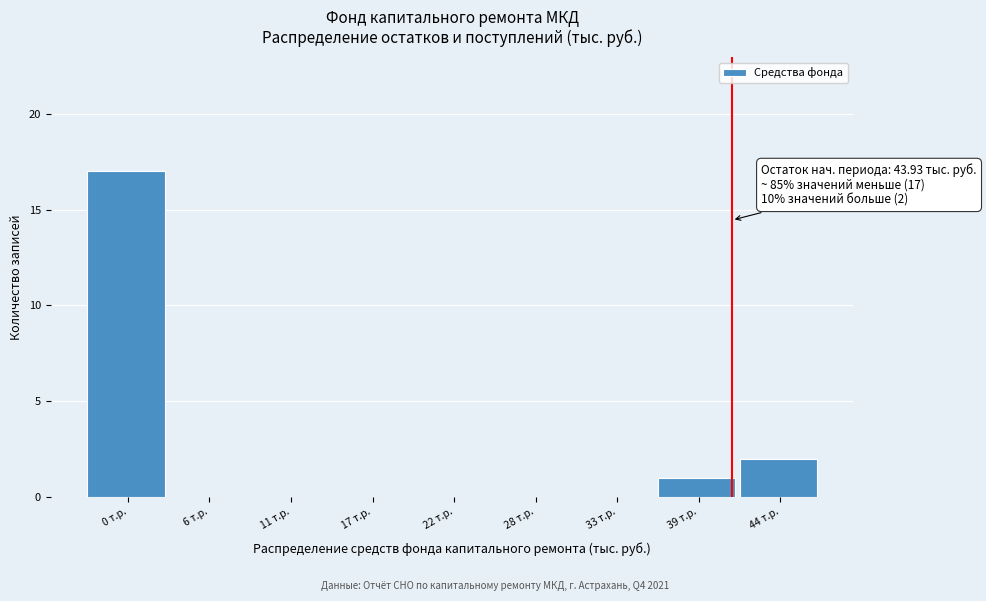

Reading left to right, list all the values displayed in this chart.

0 т.р.=17	6 т.р.=0	11 т.р.=0	17 т.р.=0	22 т.р.=0	28 т.р.=0	33 т.р.=0	39 т.р.=1	44 т.р.=2